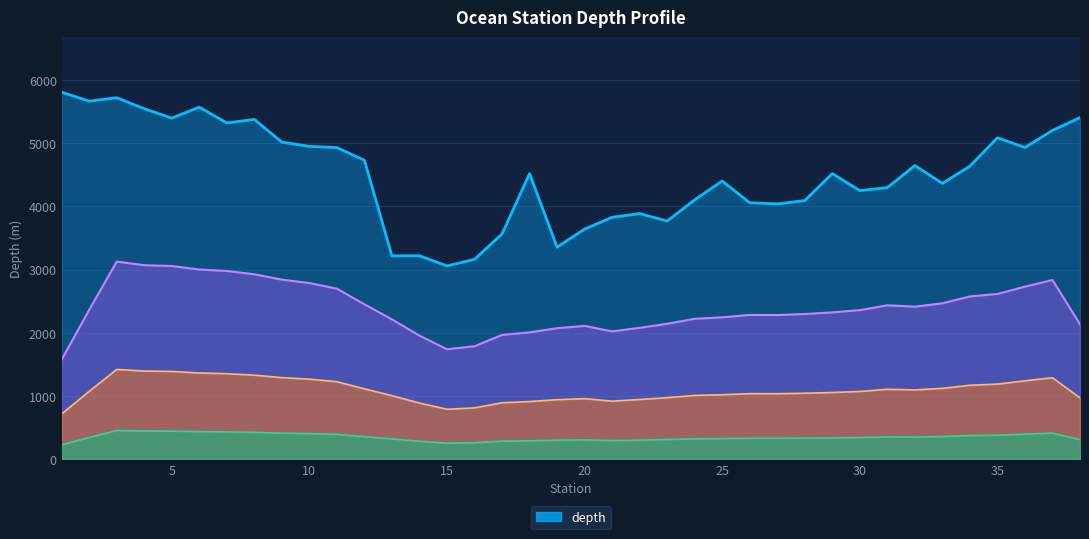

Where does the data first go above 4520?

1